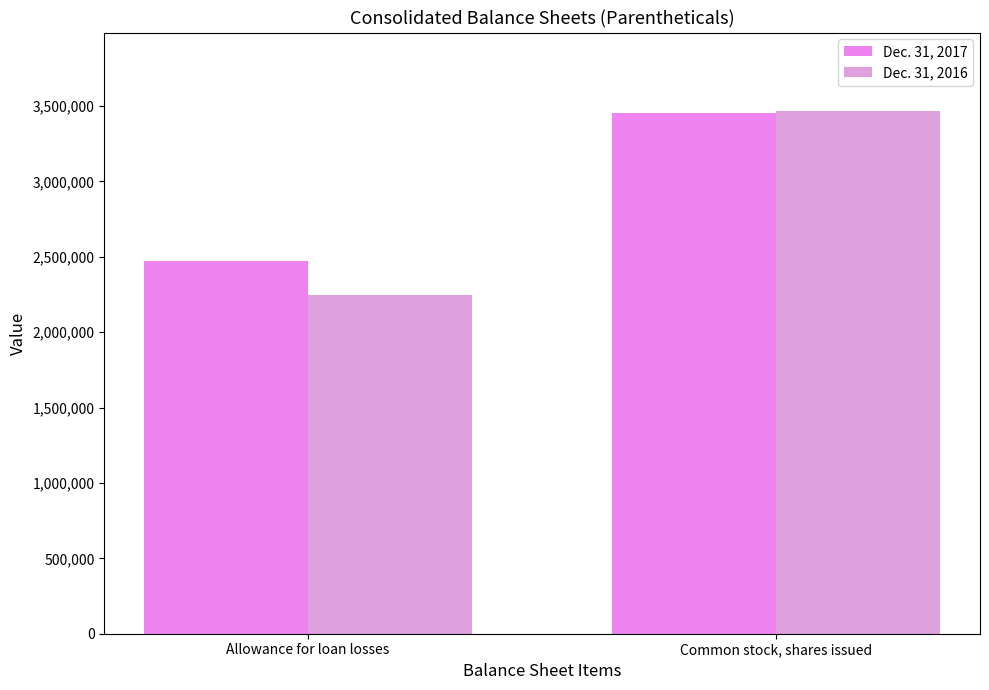

How many data points in Dec. 31, 2016 are less than 3467402?

1